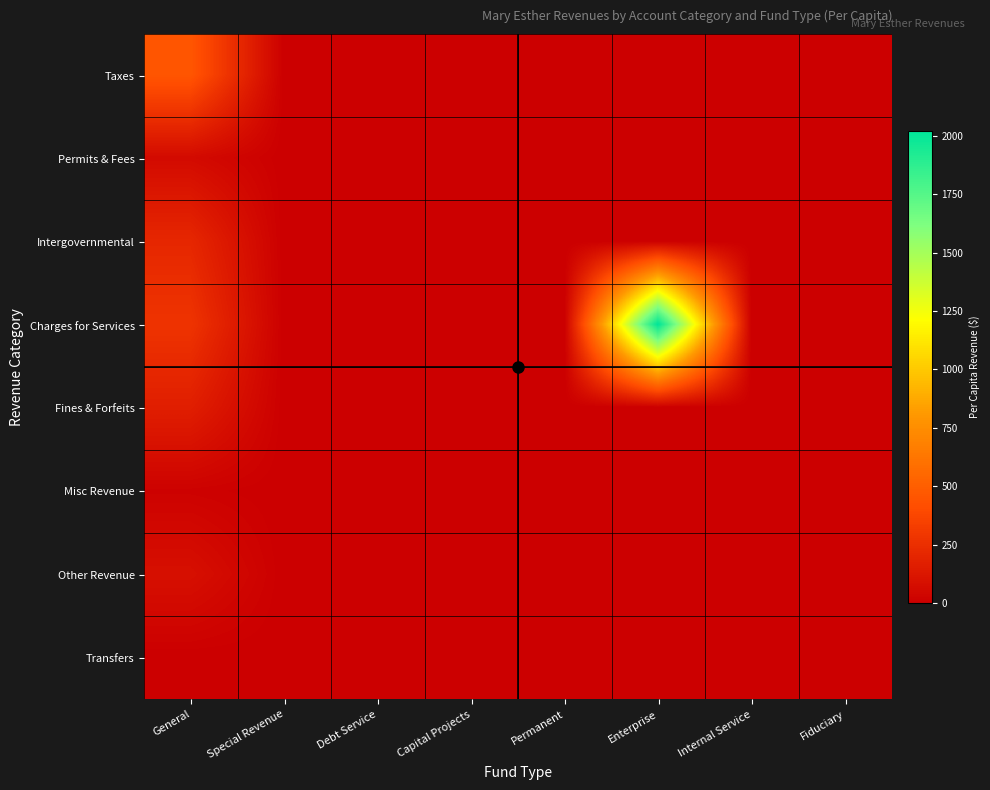

Rank the series by their maximum value, from highest to lowest.

Charges for Services, Taxes, Intergovernmental, Fines & Forfeits, Other Revenue, Permits & Fees, Misc Revenue, Transfers